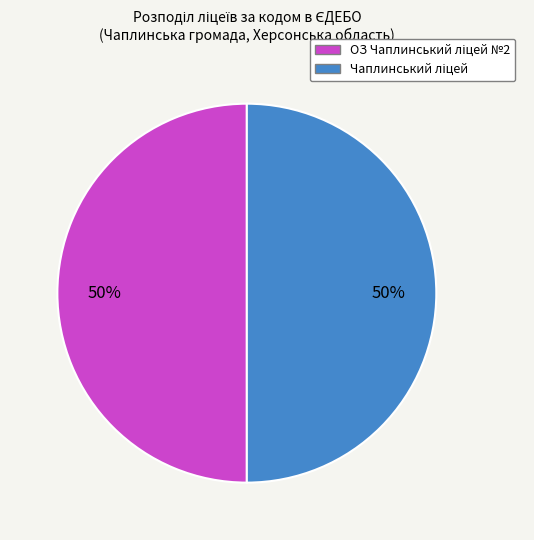

Count the number of slices in the pie.

2